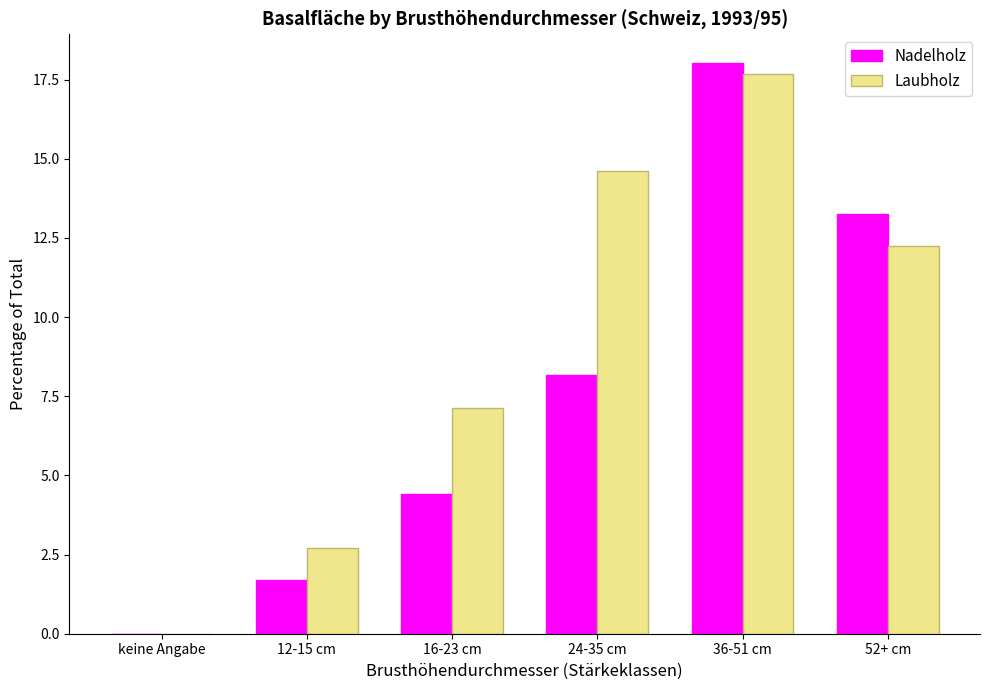

Reading left to right, list all the values displayed in this chart.

Nadelholz: keine Angabe=0.0	12-15 cm=1.7	16-23 cm=4.4	24-35 cm=8.2	36-51 cm=18.0	52+ cm=13.3
Laubholz: keine Angabe=0.0	12-15 cm=2.7	16-23 cm=7.1	24-35 cm=14.6	36-51 cm=17.7	52+ cm=12.2